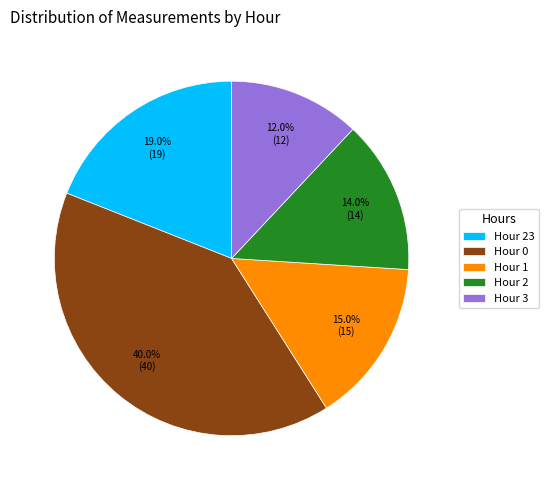

Is there any slice that represents more than half of the pie?

No